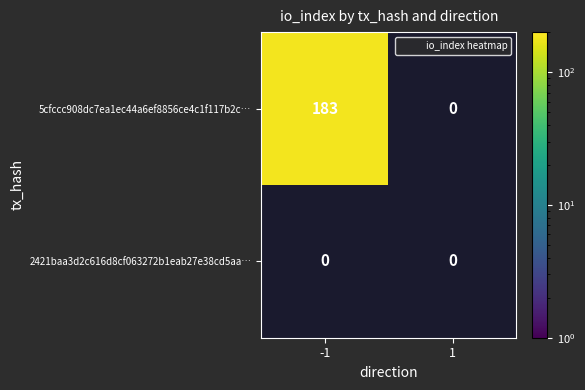

Count the number of categories in the chart.

2